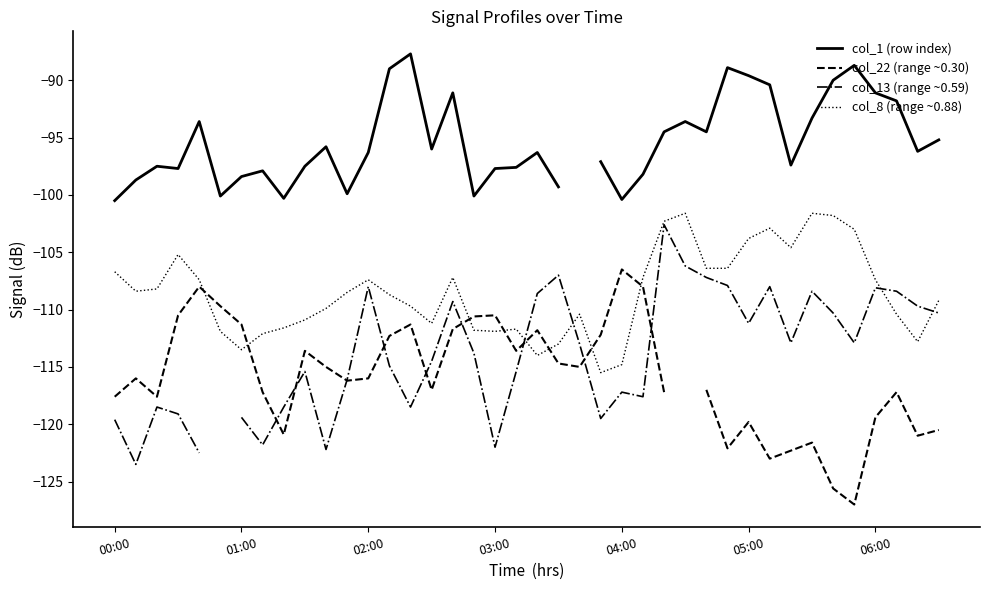

True or false: col_13 (range ~0.59) has more than 1 interior local peaks.

True